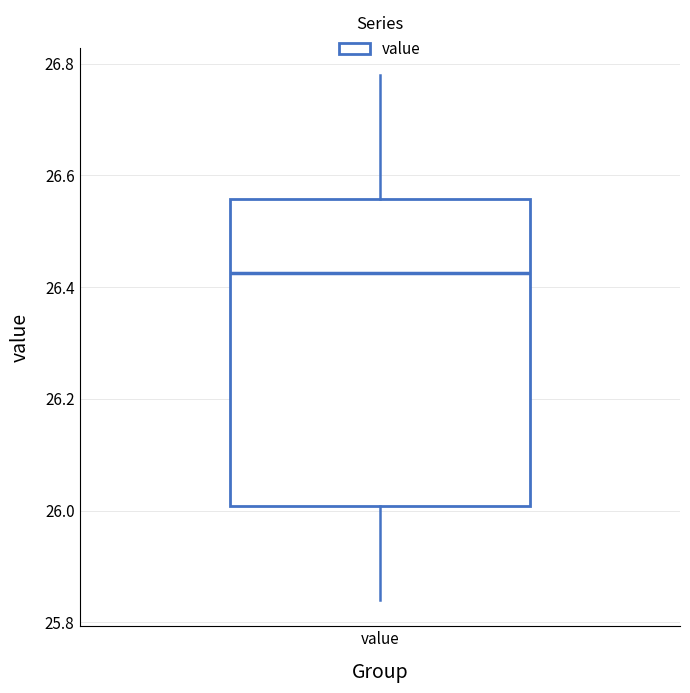

Transcribe this box plot: give where the median line is, the range the box spans, and where the two whiskers end, as read against the y-axis. The values are not printed on the chart, so give them approximately, as read against the axis.

median 26.42, box 26.00 to 26.56, whiskers 25.84 to 26.78